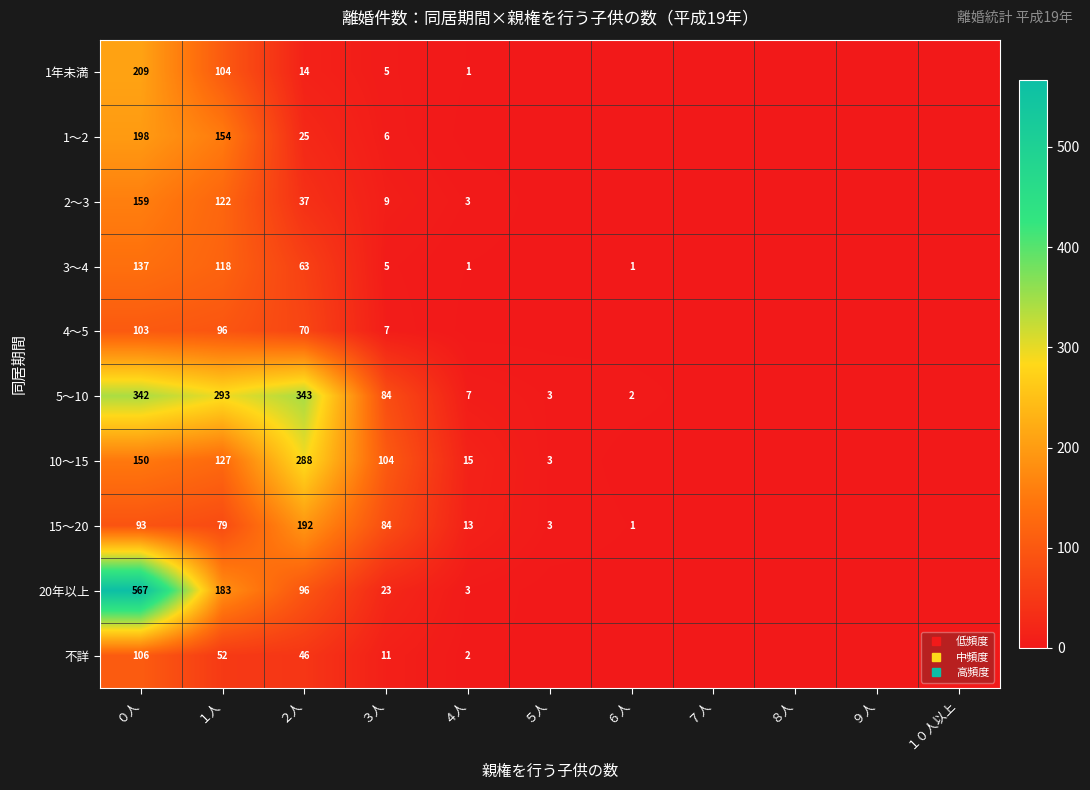

Which has a higher value, ６人 or ７人?

６人